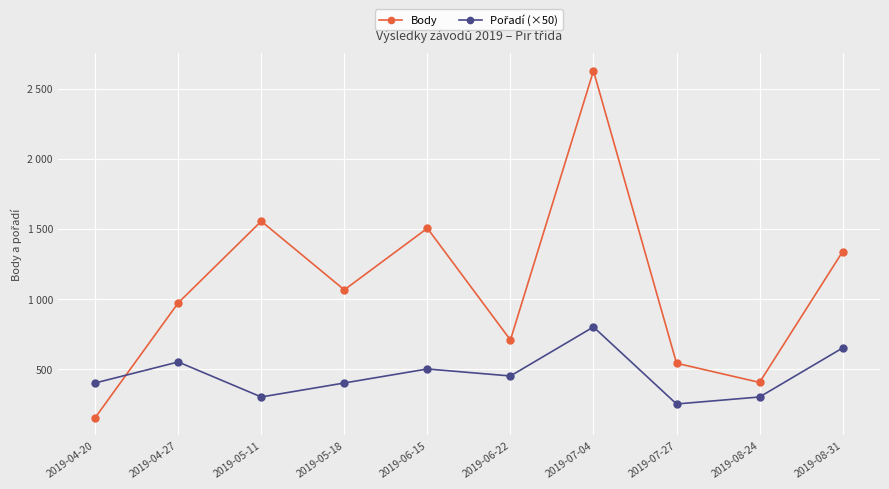

Does the chart have visible grid lines?

Yes